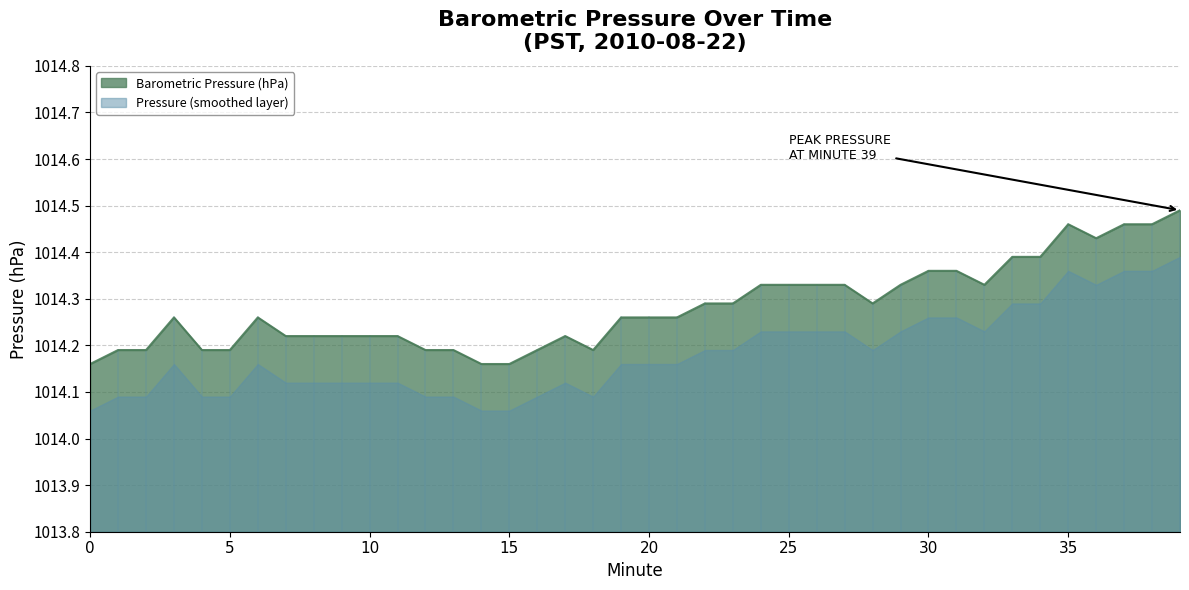

Is it true that the value at 15 is 1014.2?

True